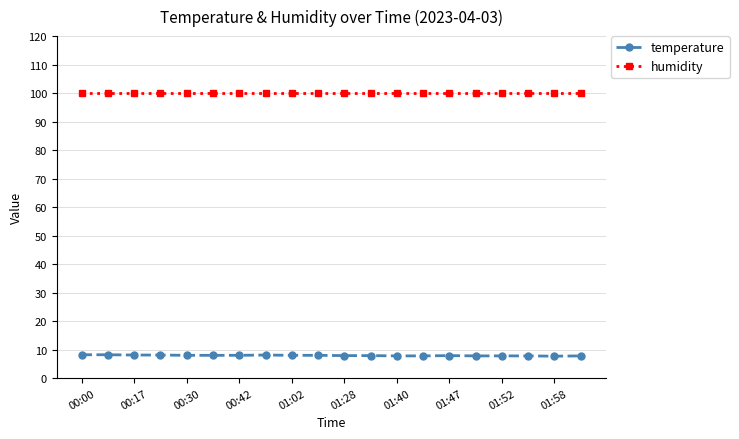

What is the value of the humidity point at the 17th from the left?

99.9